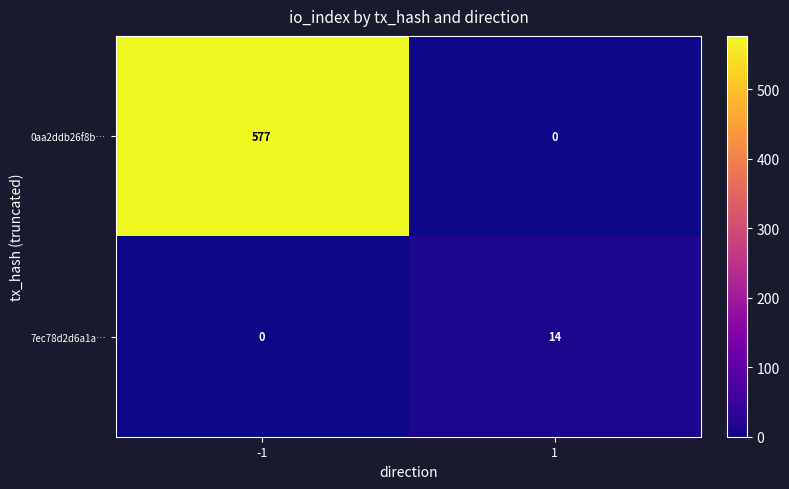

How many categories are shown in the chart?

2